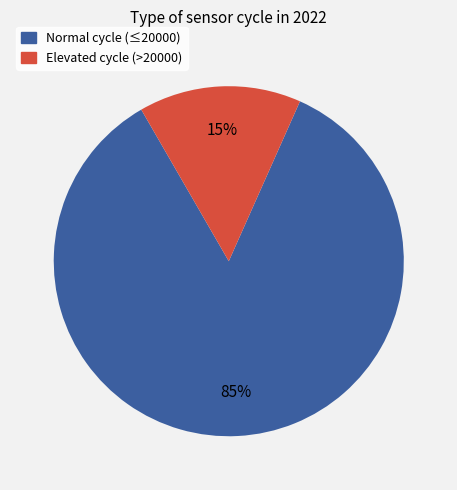

How many slices are in this pie chart?

2